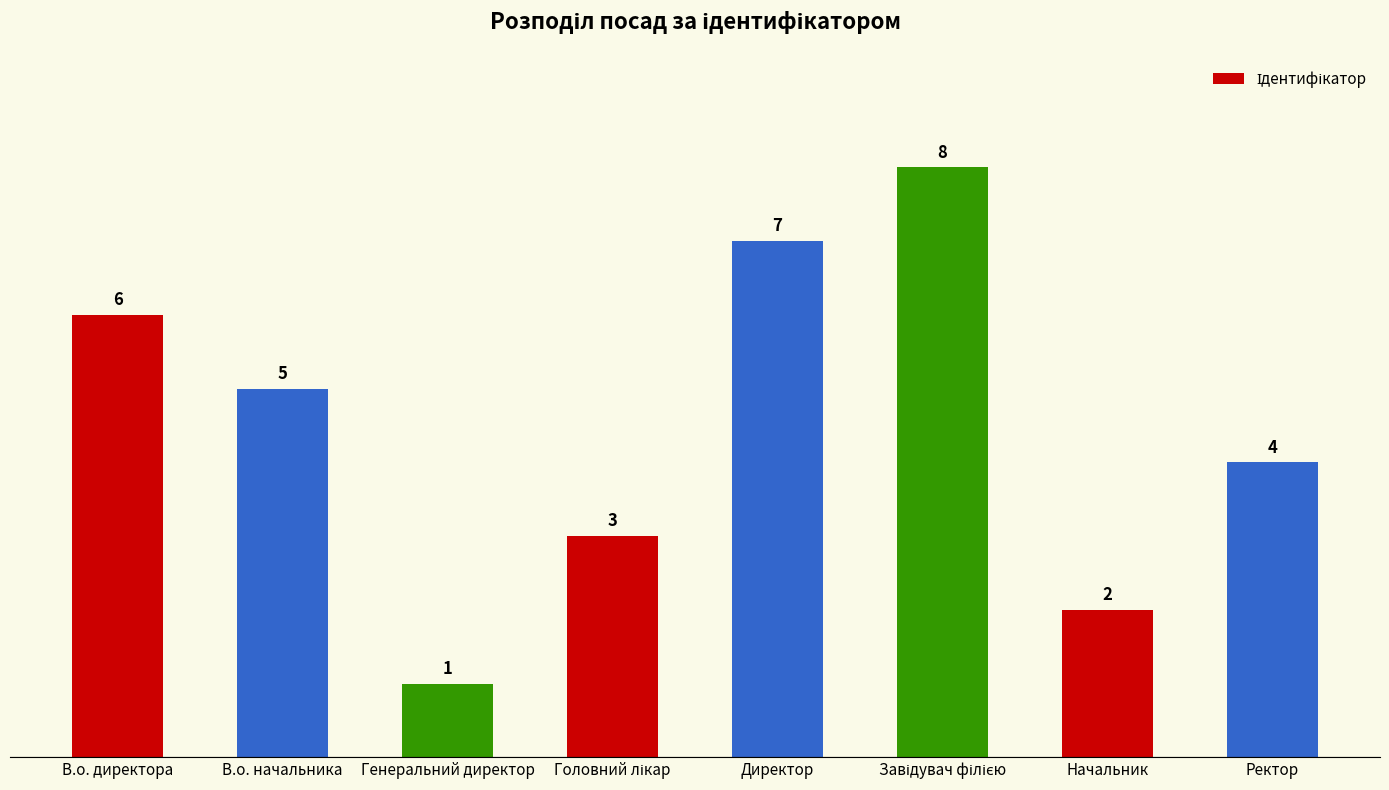

What is the minimum value shown in the chart?

1